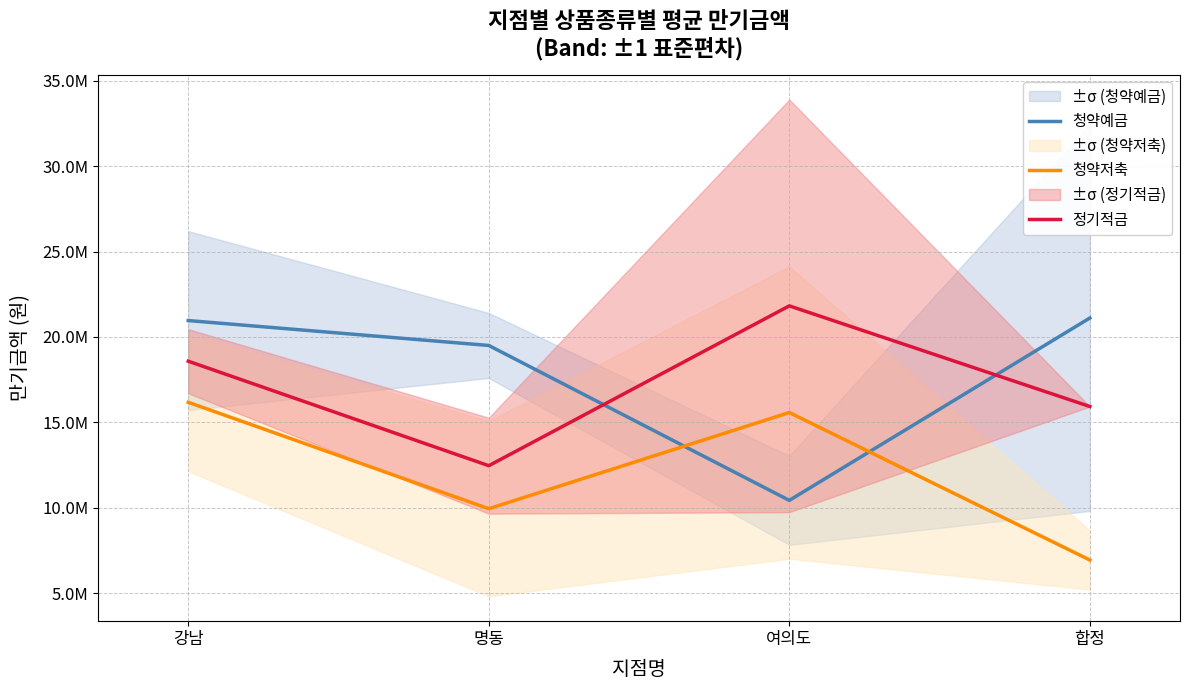

Where do 청약예금 and 정기적금 first cross each other?

명동 and 여의도